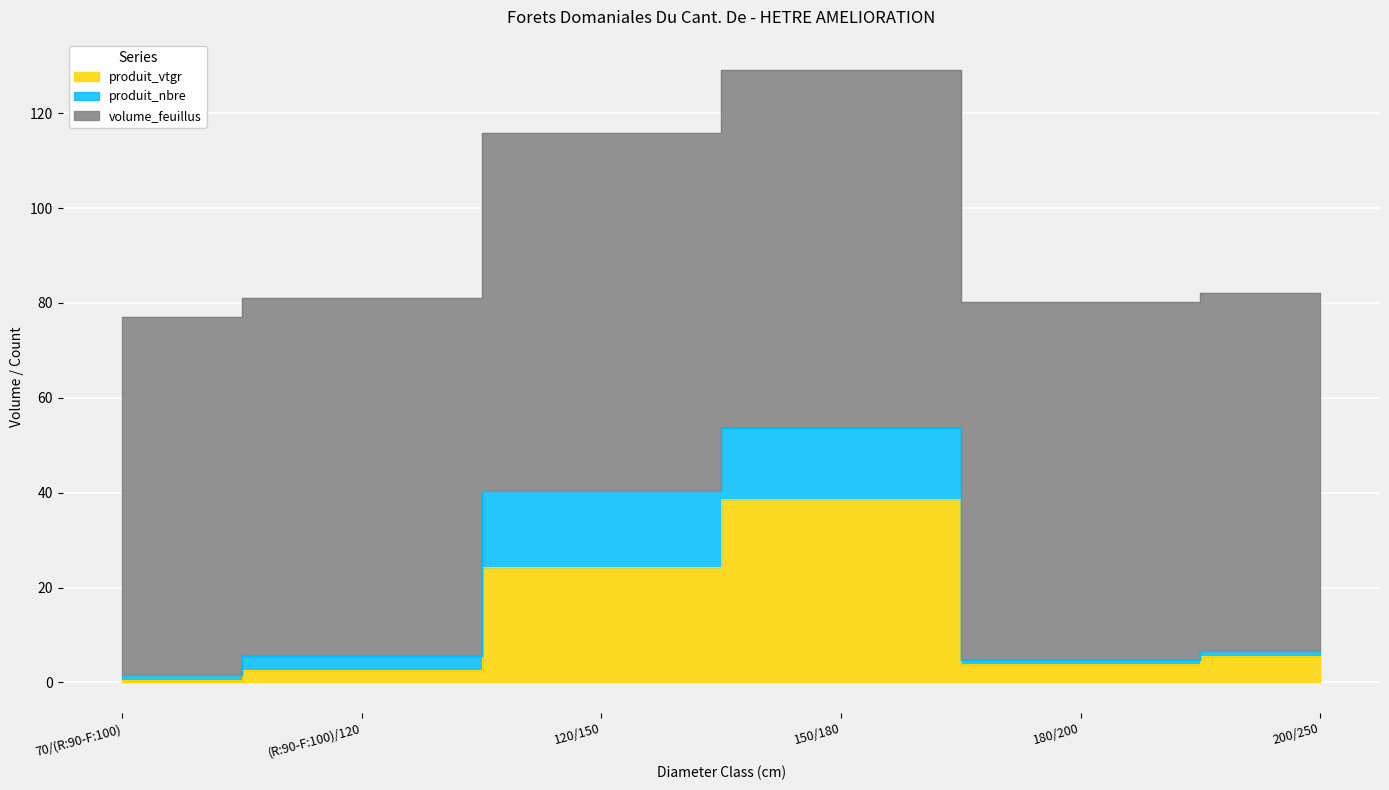

What is the value of the volume_feuillus point at the 4th from the left?

75.4